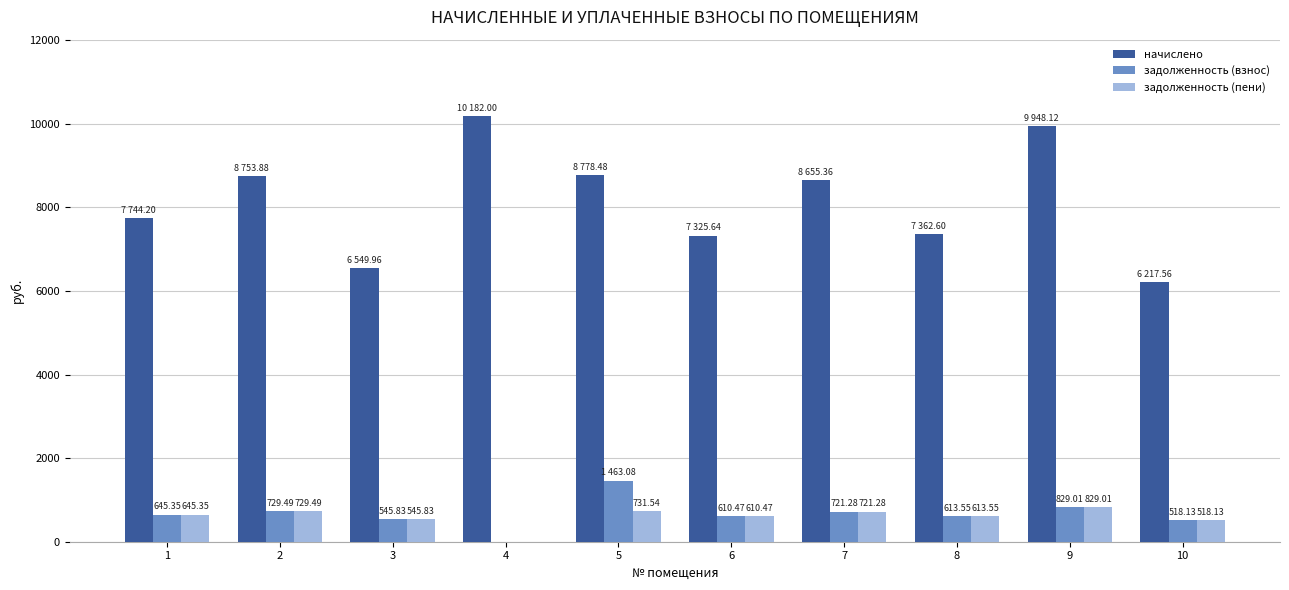

Which series changed the most between 1 and 10?

начислено